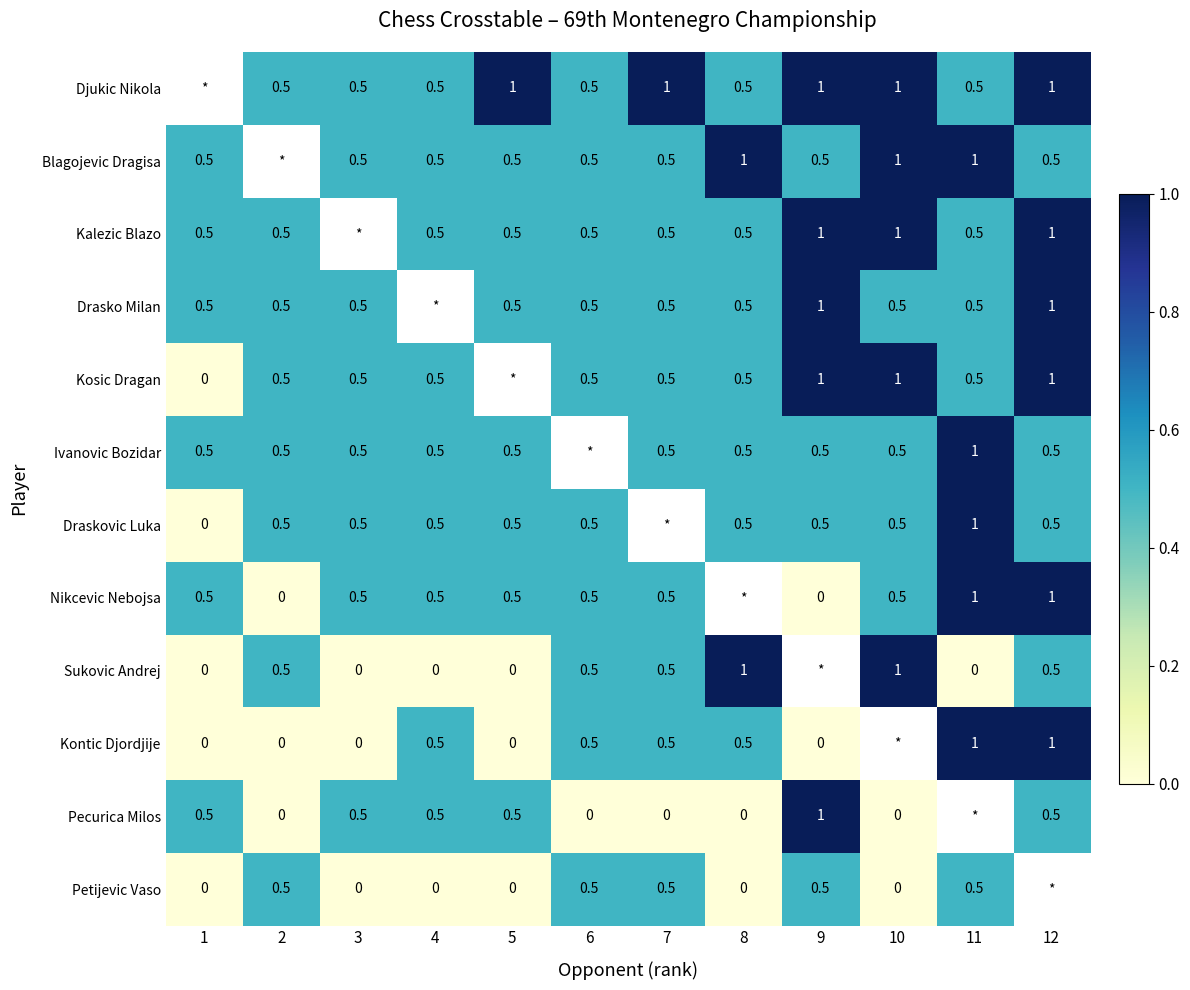

The Pecurica Milos series shows 1.4 at 9. True or false?

False